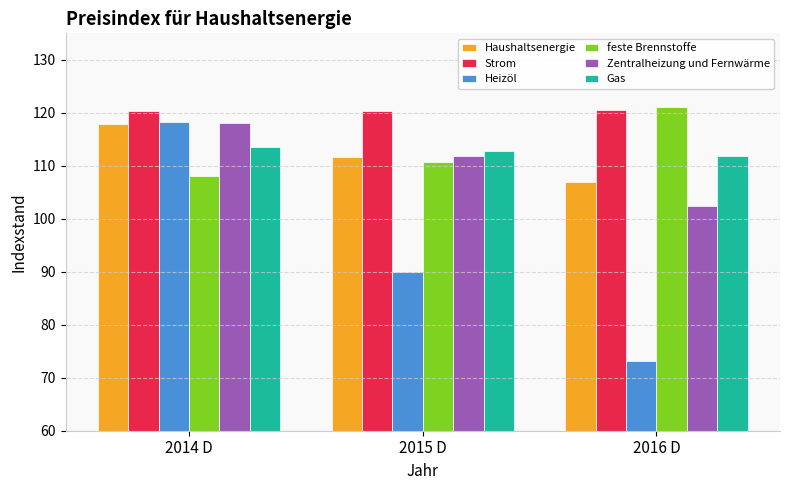

Which series changed the most between 2015 D and 2016 D?

Heizöl